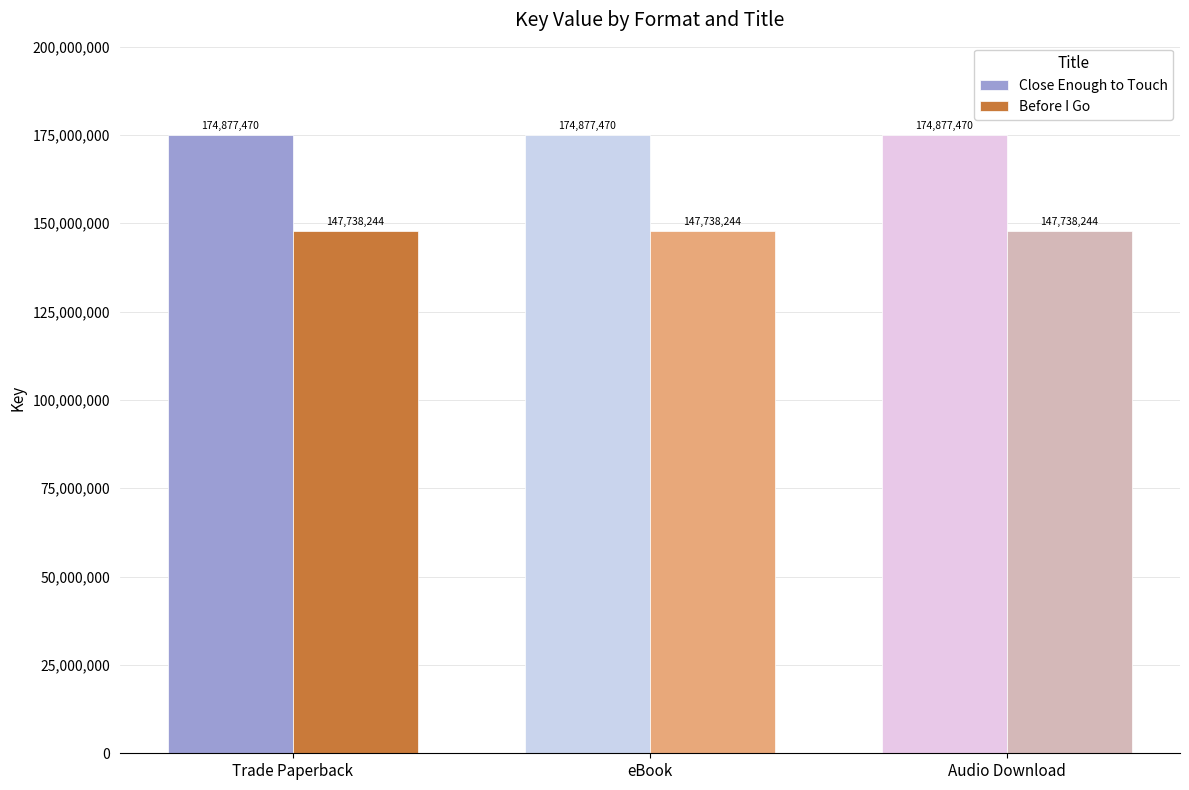

What is the label of the 3rd bar from the right?

Trade Paperback